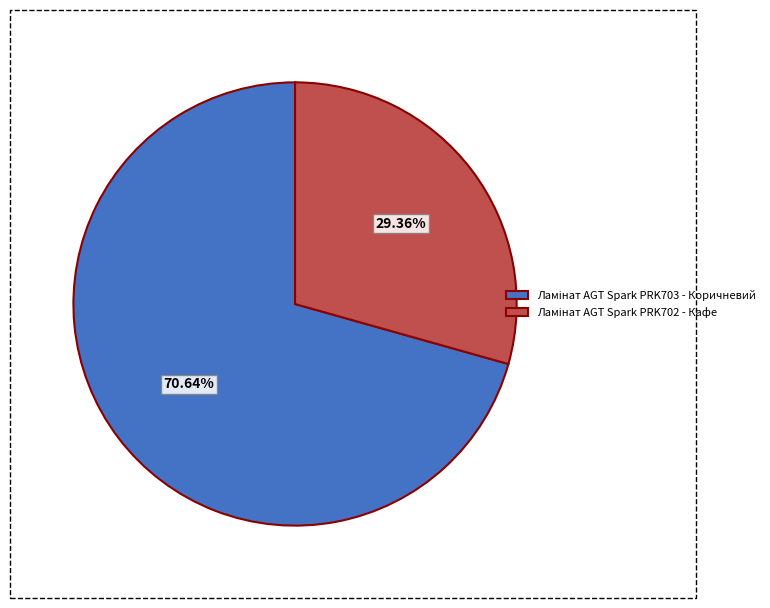

Is there a majority slice in this chart?

Yes